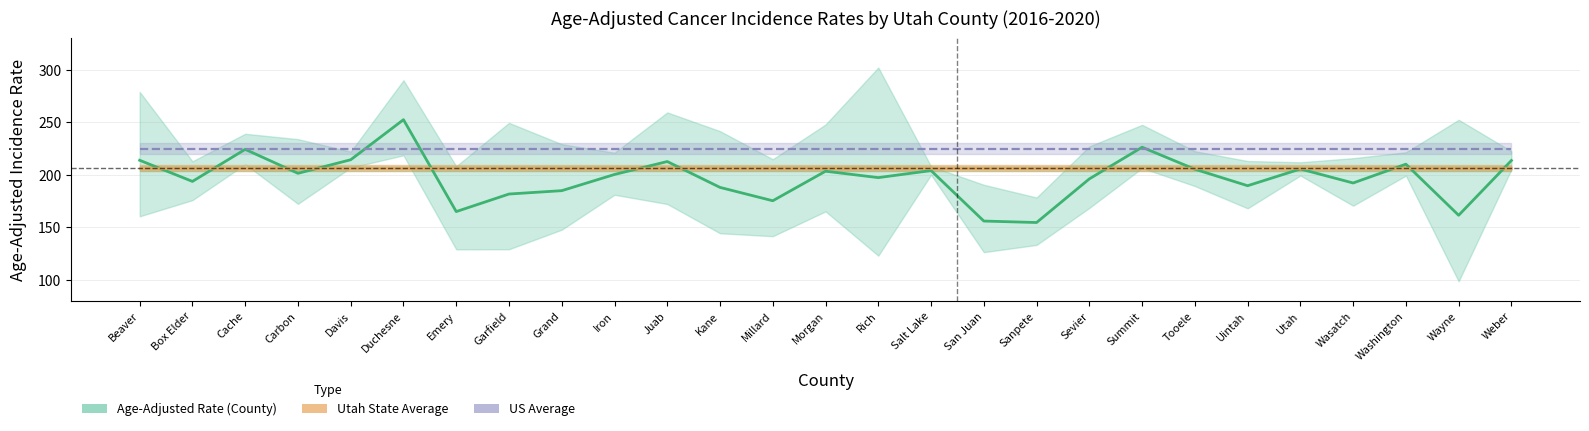

How many values are below 200?

13